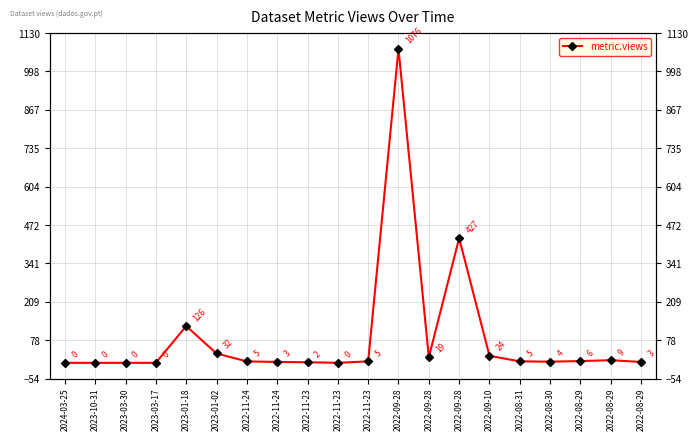

At which category does the data reach its first local peak?

2023-01-18